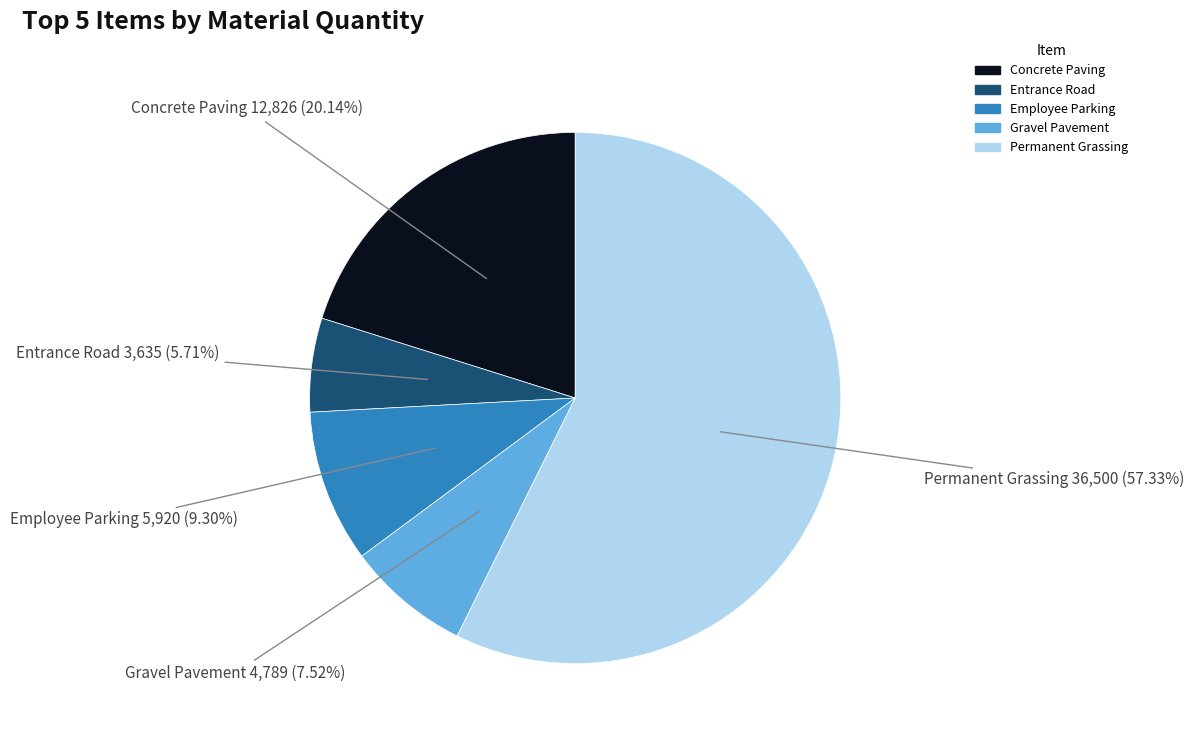

Is there any slice that represents more than half of the pie?

Yes